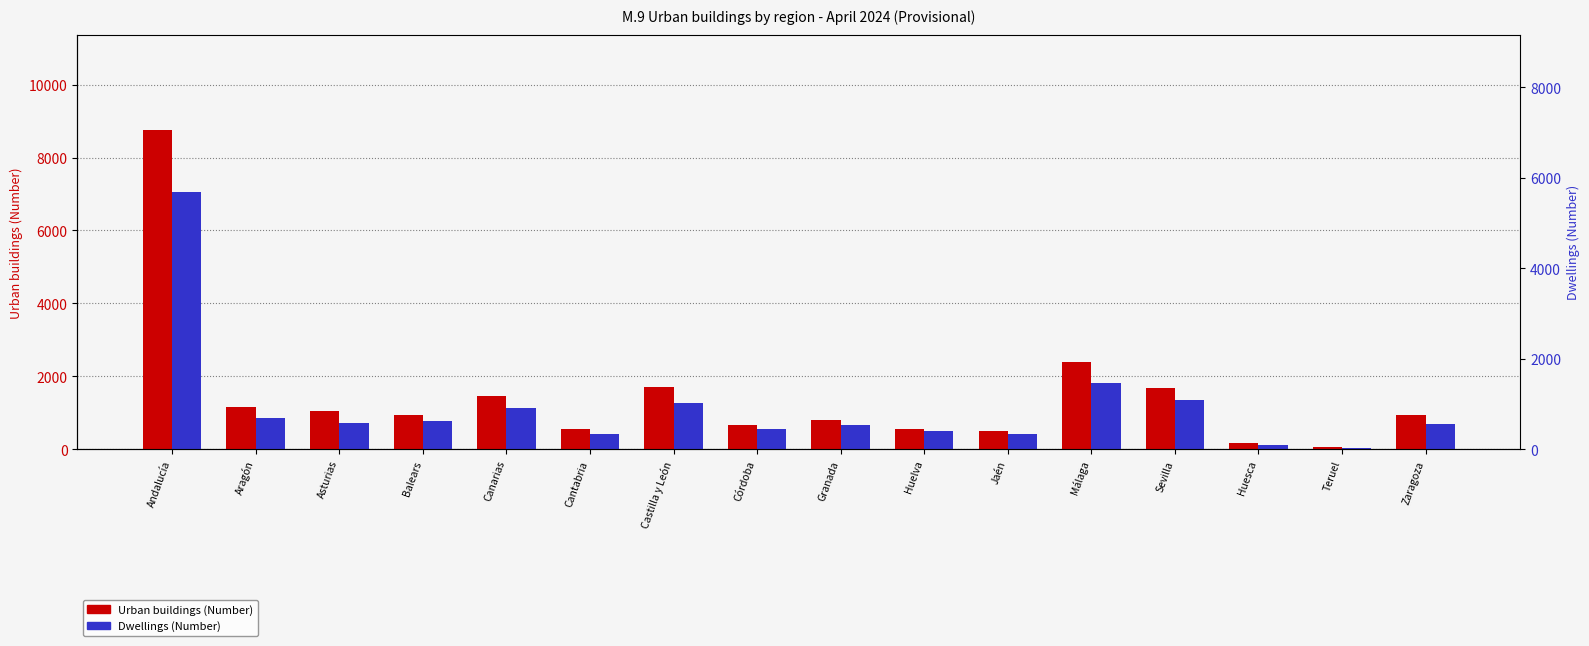

Reading left to right, what are all the values shown in this chart?

Urban buildings (Number): Andalucía=8747	Aragón=1146	Asturias=1052	Balears=940	Canarias=1456	Cantabria=546	Castilla y León=1700	Córdoba=660	Granada=810	Huelva=547	Jaén=502	Málaga=2383	Sevilla=1676	Huesca=164	Teruel=57	Zaragoza=925
Dwellings (Number): Andalucía=7046	Aragón=867	Asturias=707	Balears=771	Canarias=1118	Cantabria=413	Castilla y León=1275	Córdoba=563	Granada=653	Huelva=487	Jaén=421	Málaga=1808	Sevilla=1357	Huesca=127	Teruel=39	Zaragoza=701